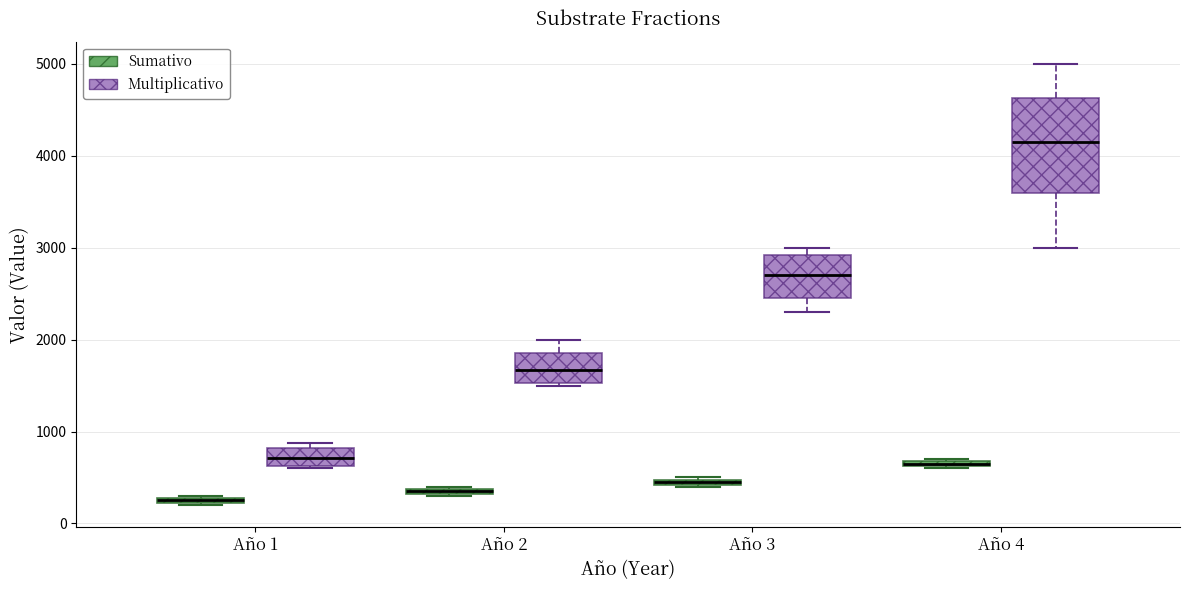

Comparing the boxes themselves (not the whiskers), which one is the tallest?

Año 4 (Multiplicativo)